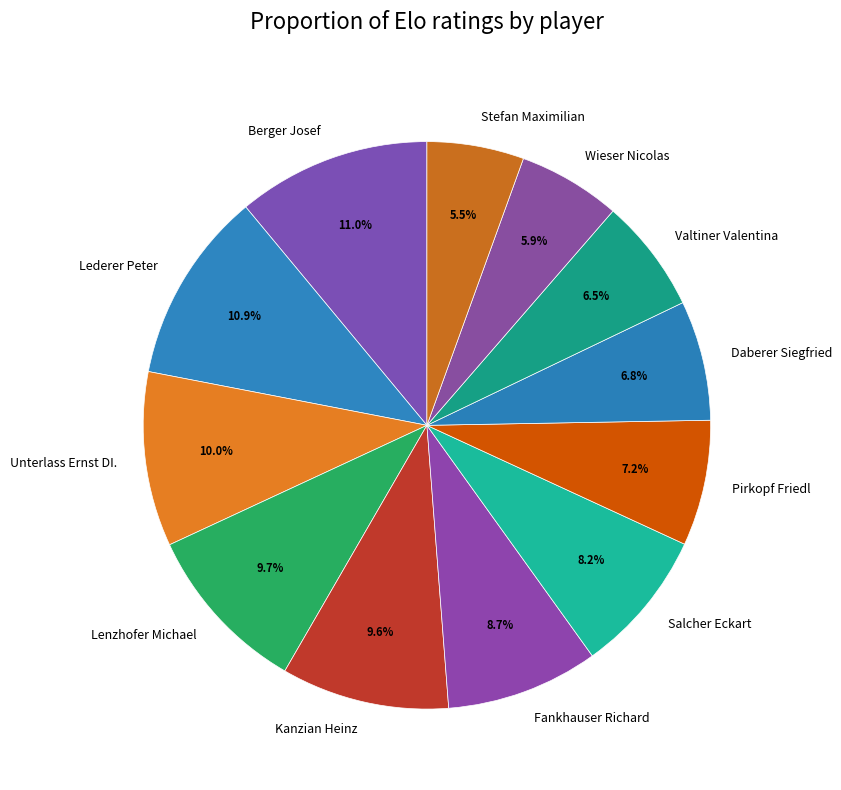

To the nearest percent, what is the combined percentage of Valtiner Valentina and Daberer Siegfried?

13%